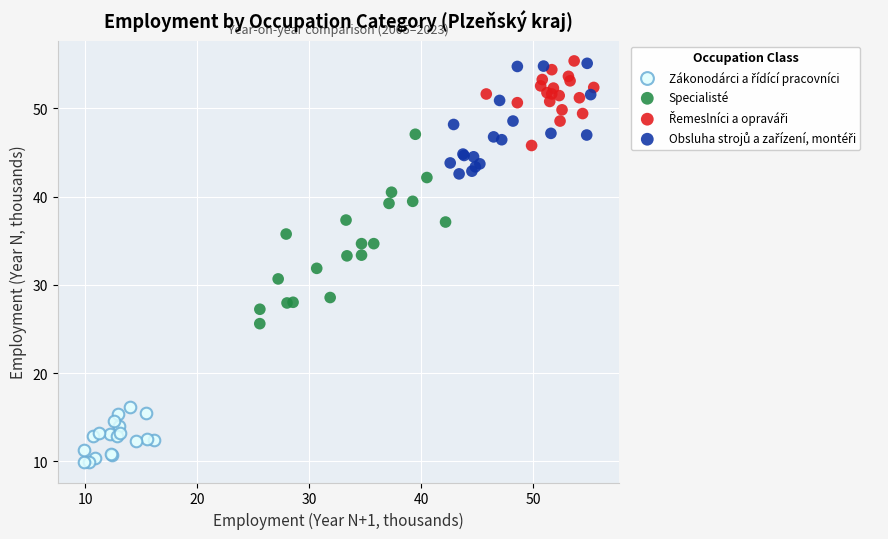

Which series has the widest spread of Y values?

Specialisté